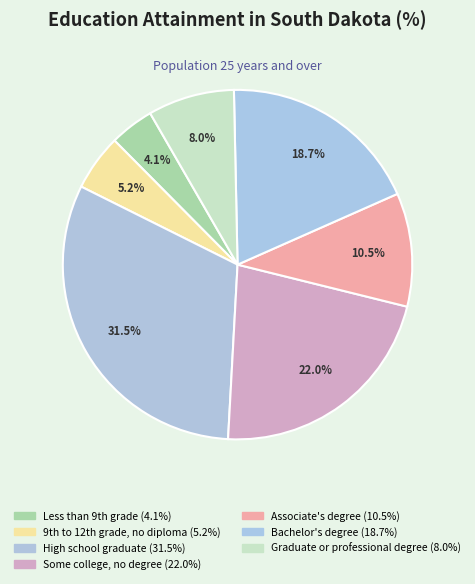

Which slice is the largest?

High school graduate